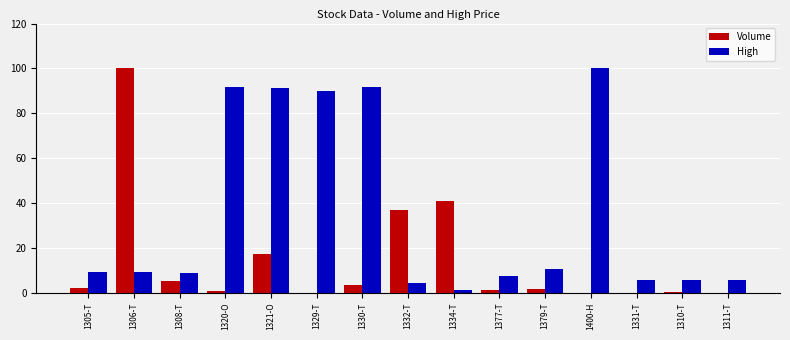

The value of High at 1377-T is 7.6. True or false?

True